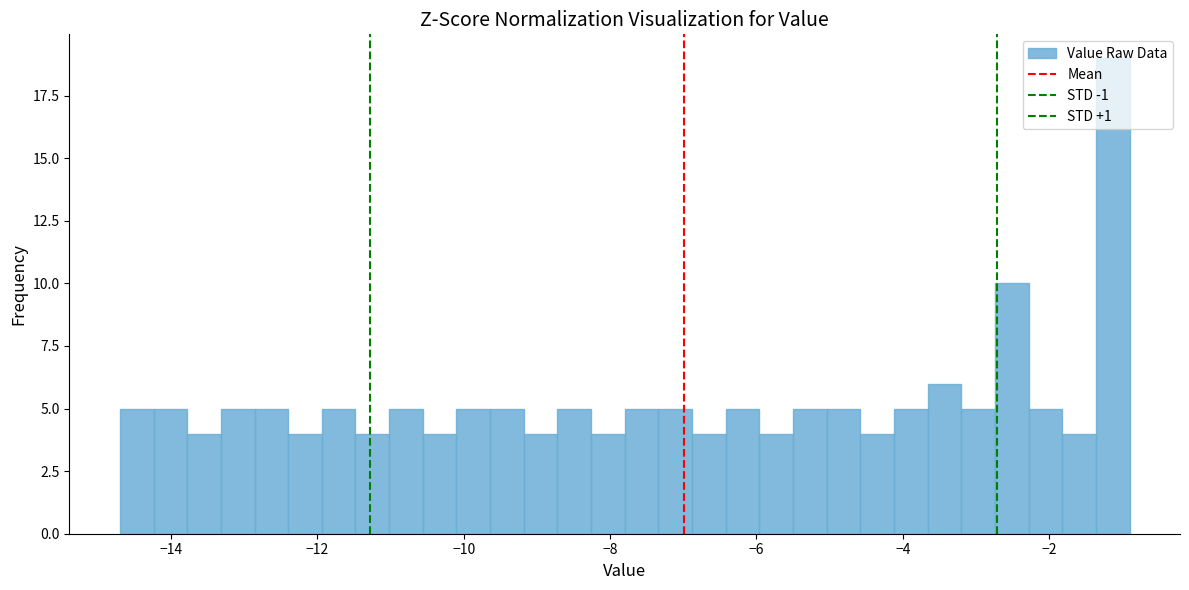

Around what value on the x-axis is the tallest bar? Give the approximate position of its centre, as read against the axis.

-1.2